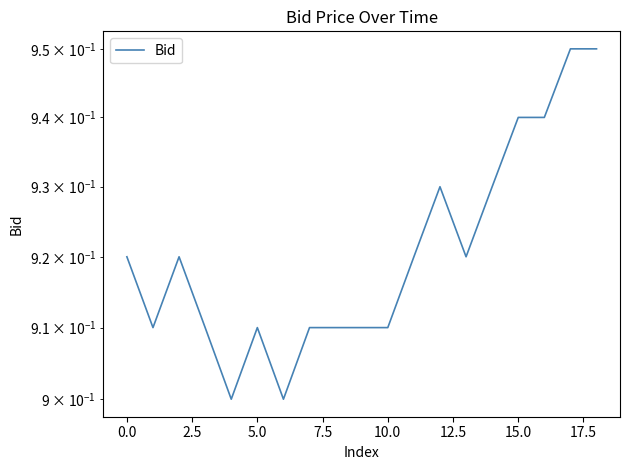

Count the values in the range 0 to 1.

19